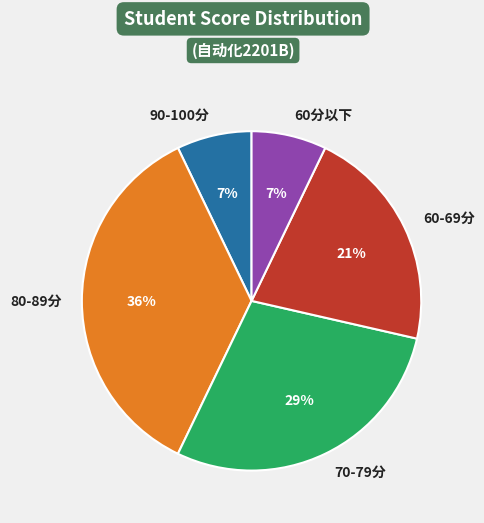

Does any single category account for the majority?

No